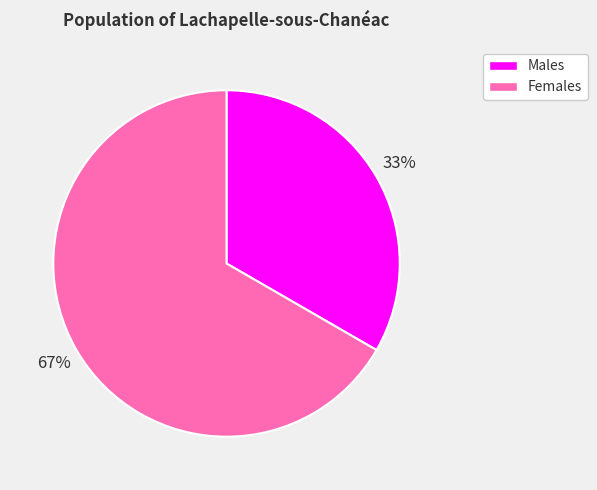

Is it true that Females is 67% of the pie?

True